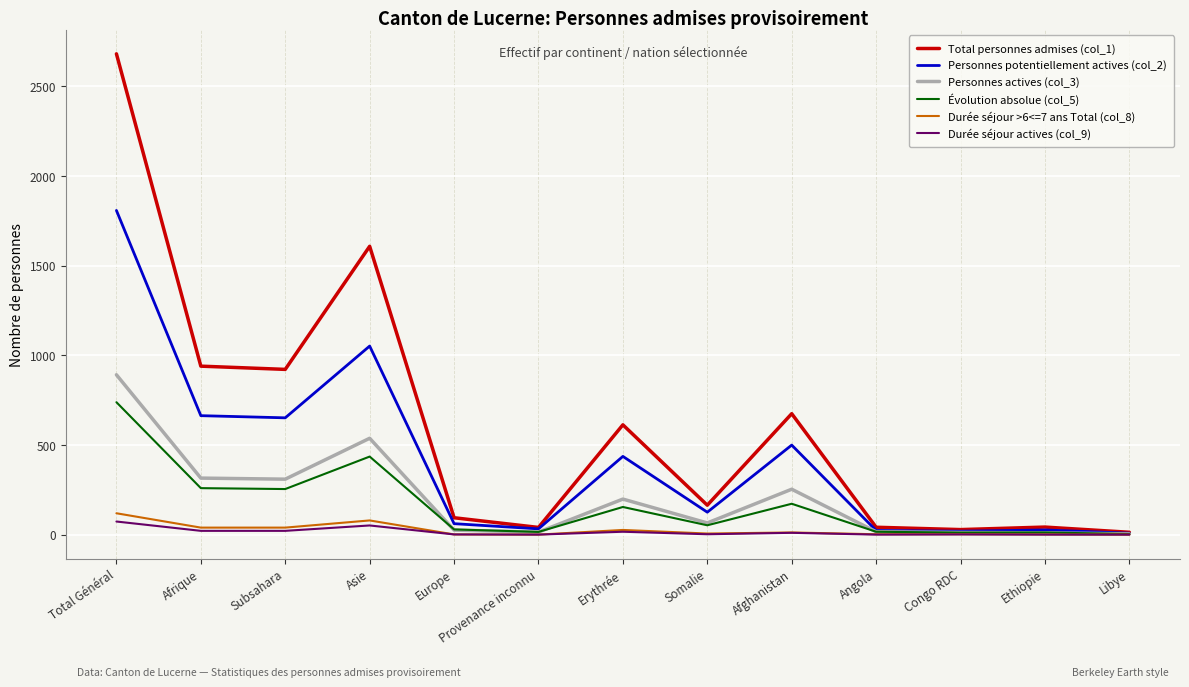

At which category is the sum across all series the highest?

Total Général